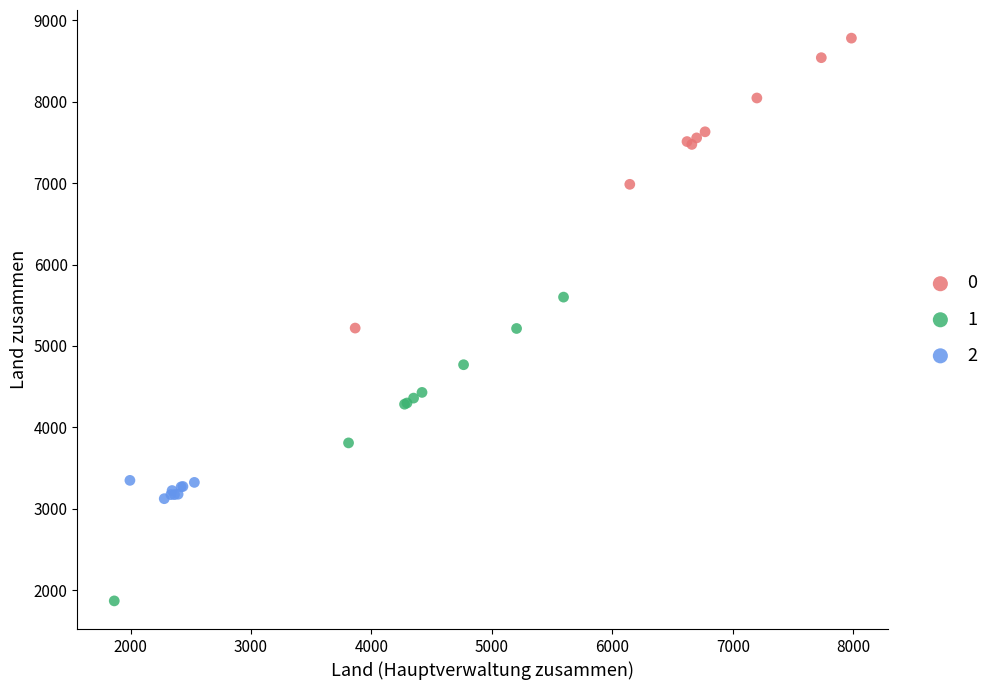

What are all the series names shown in the legend?

0, 1, 2